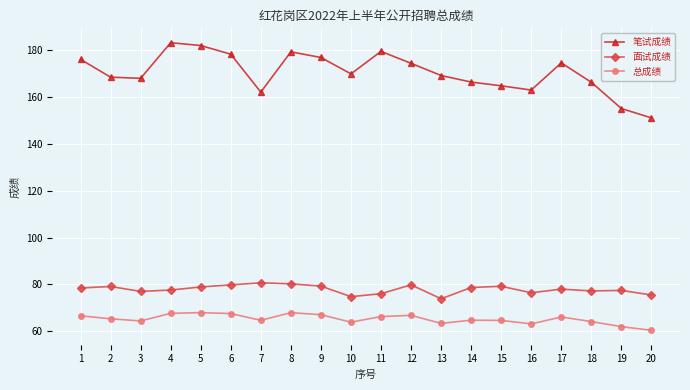

True or false: 总成绩 and 笔试成绩 intersect in this chart.

False